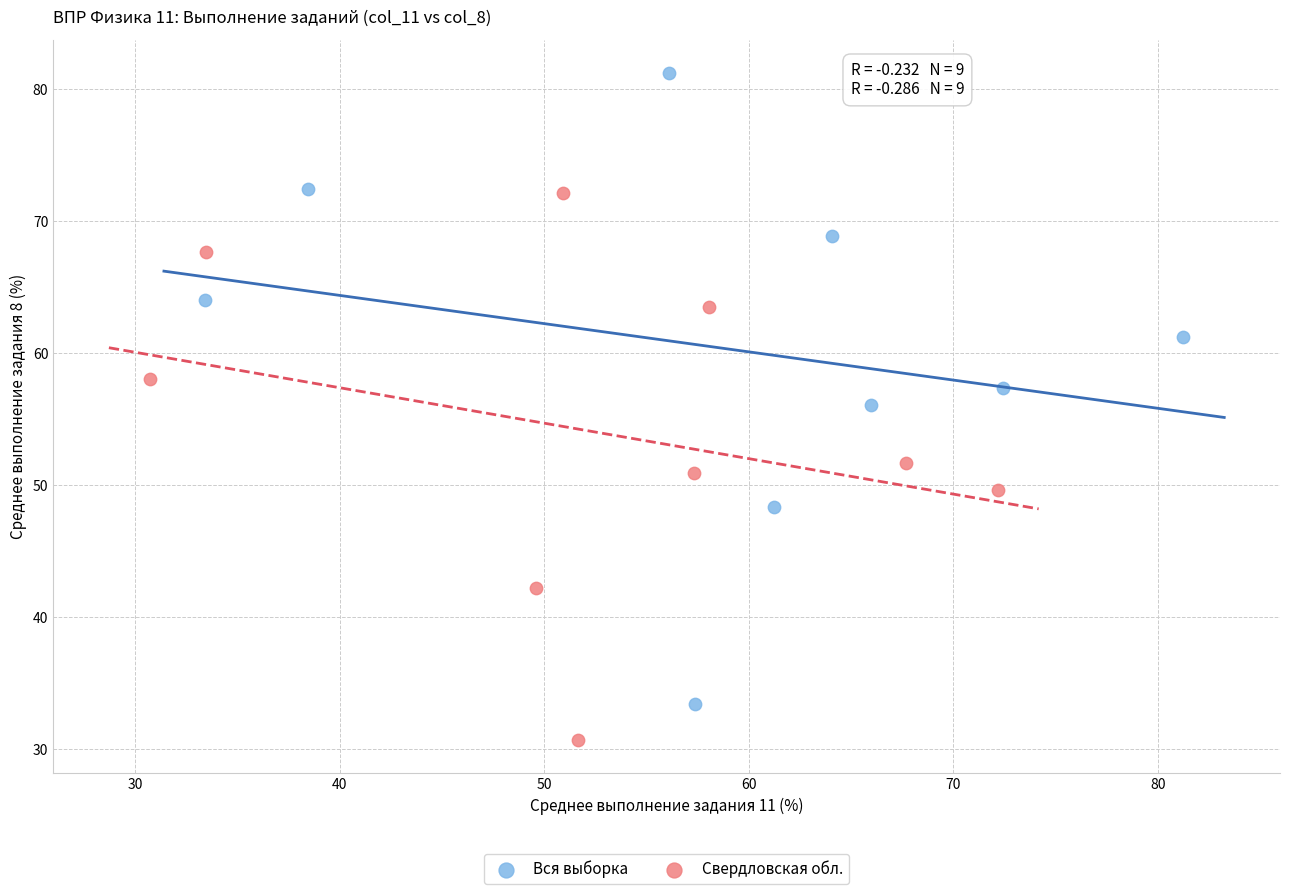

Which series has the widest spread of Y values?

Вся выборка